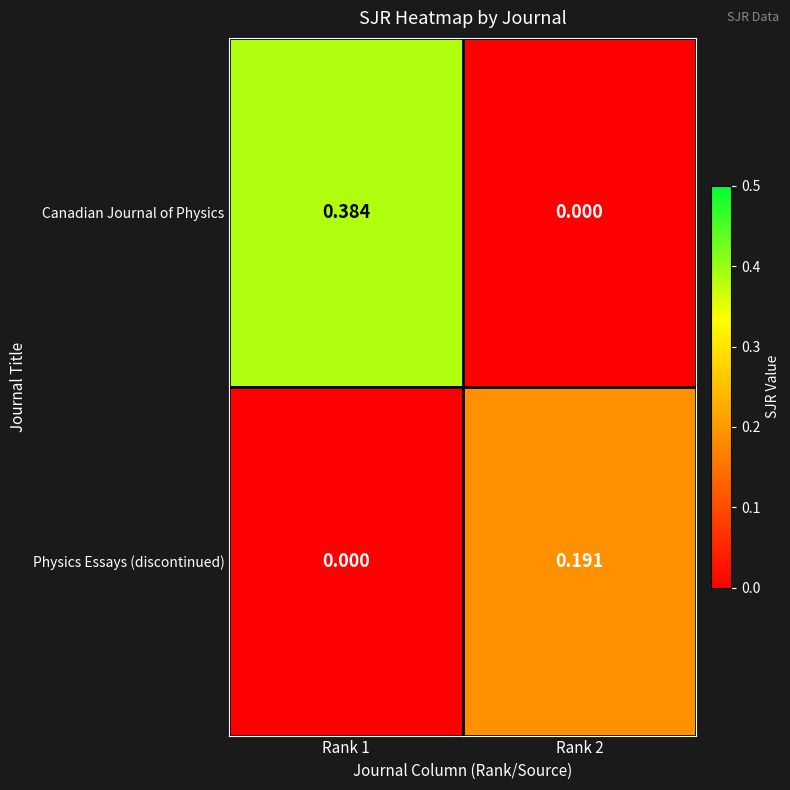

Which series has the largest range (max minus min)?

Canadian Journal of Physics